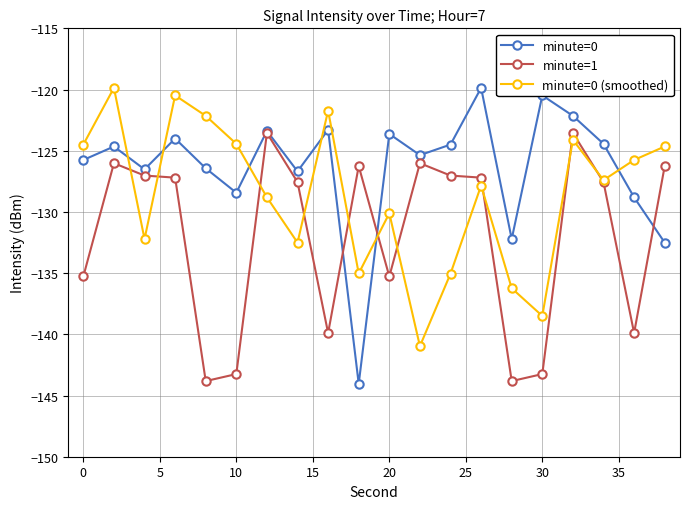

What is the value of the minute=0 (smoothed) point at the 5th from the left?

-122.1